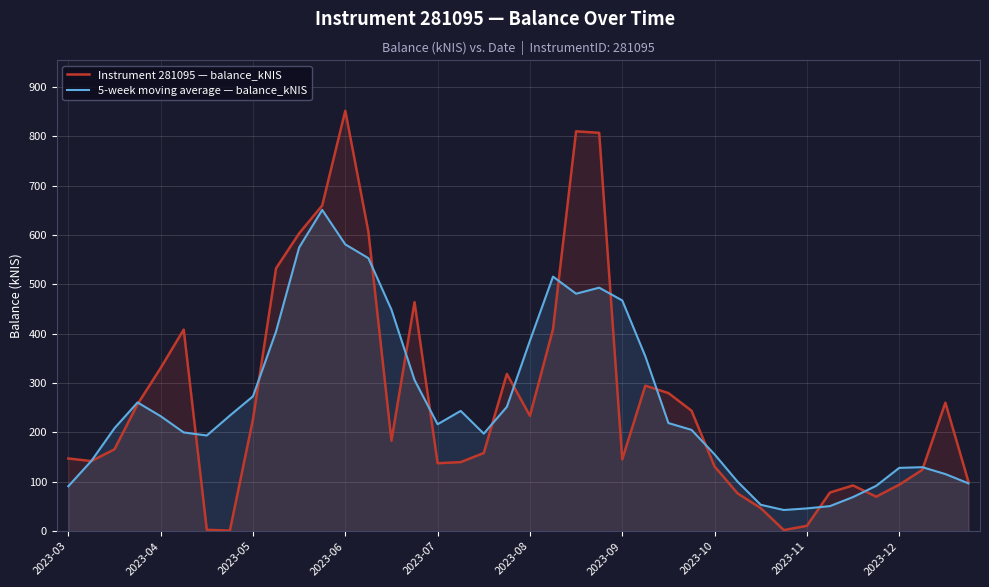

Which series ends up on top after the final intersection of Instrument 281095 — balance_kNIS and 5-week moving average — balance_kNIS?

Instrument 281095 — balance_kNIS